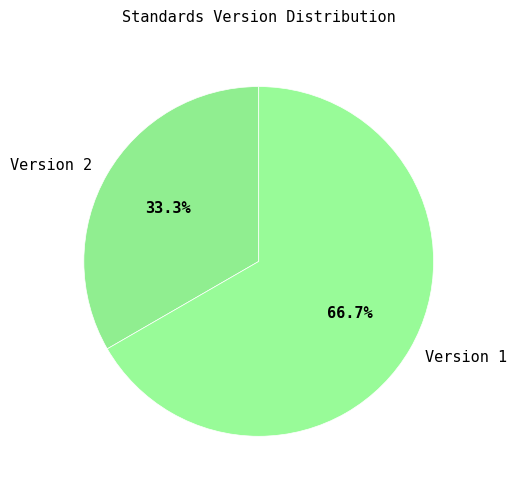

What is the largest slice in the pie chart?

Version 1